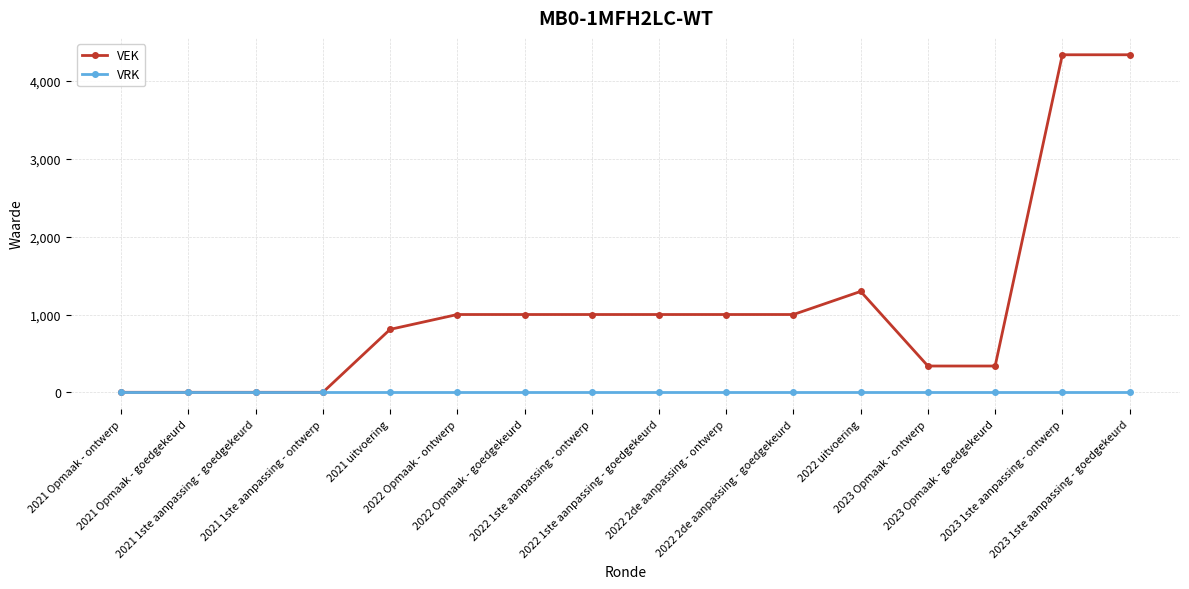

What is the maximum value shown in the chart?

4339